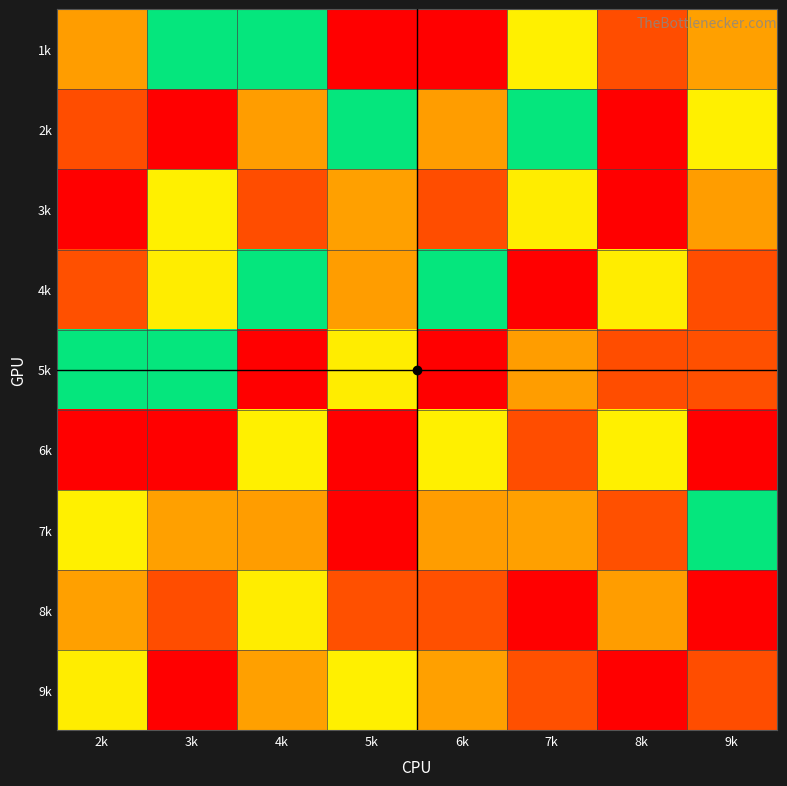

At how many categories does at least one series exceed 5?

8